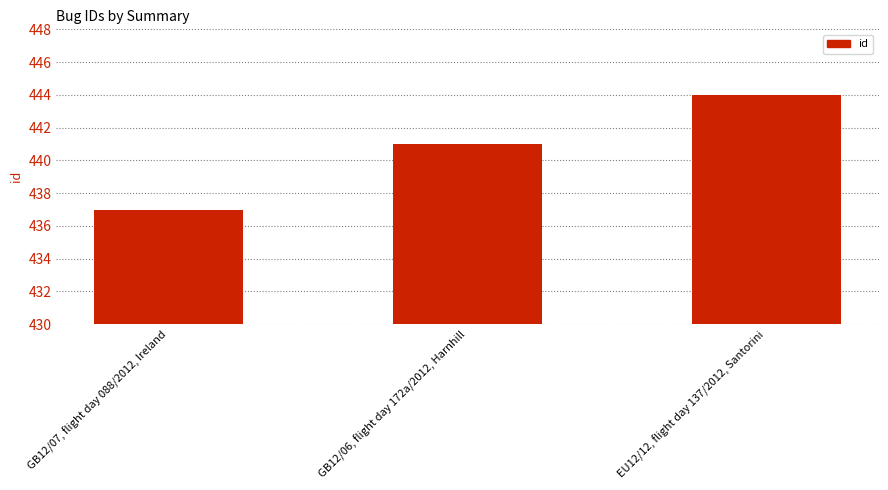

How many values are between 437 and 444?

3